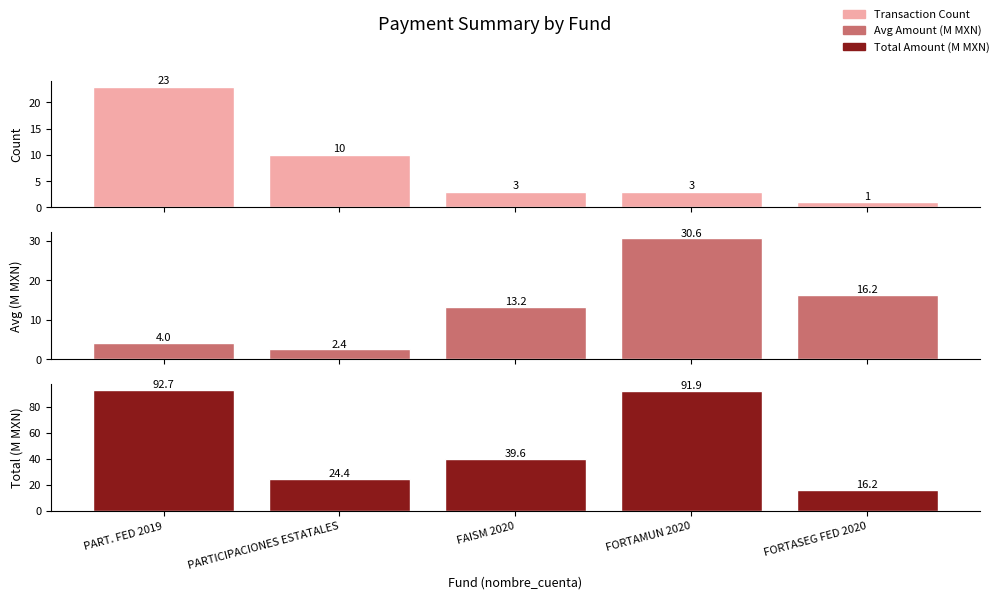

The value of Avg Amount (M MXN) at FAISM 2020 is 13.2. True or false?

True